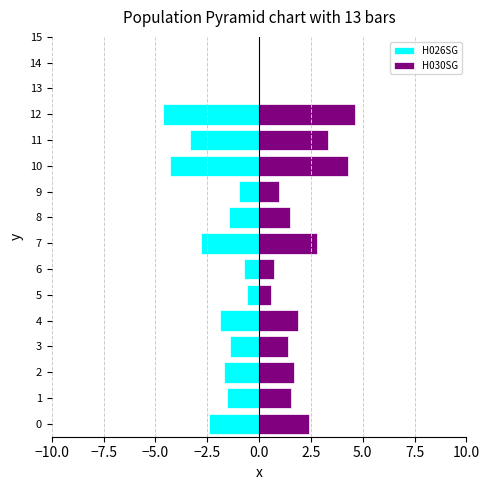

At 2, list the series in order from largest to smallest.

H030SG, H026SG